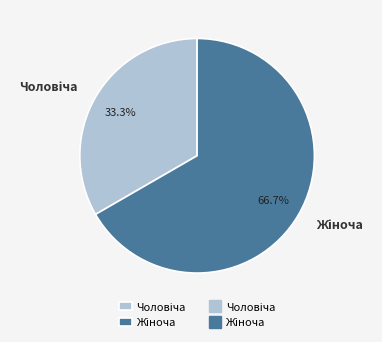

Is there a majority slice in this chart?

Yes